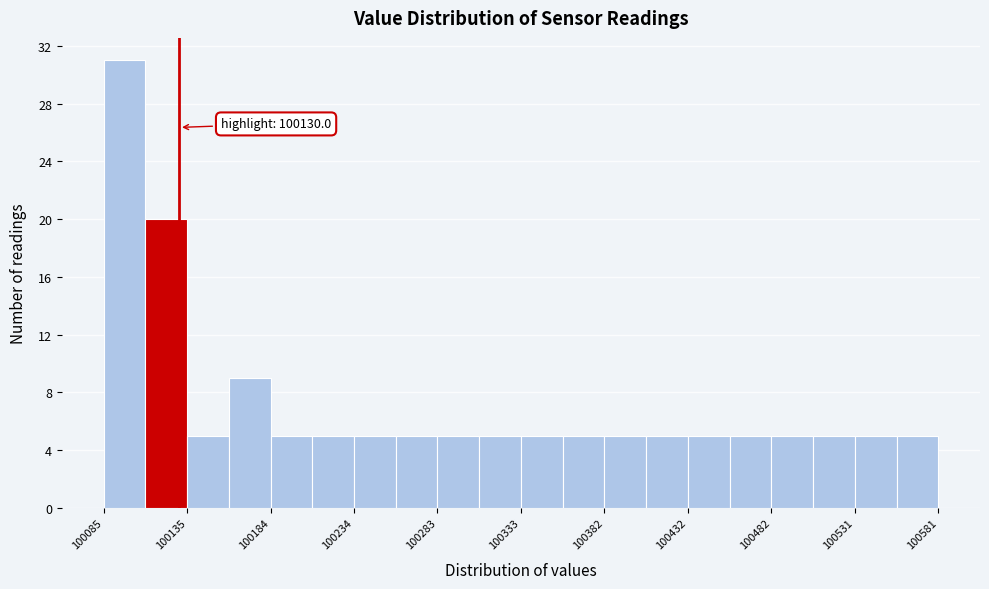

Over which range of the x-axis is the bar tallest?

100085 to 100110